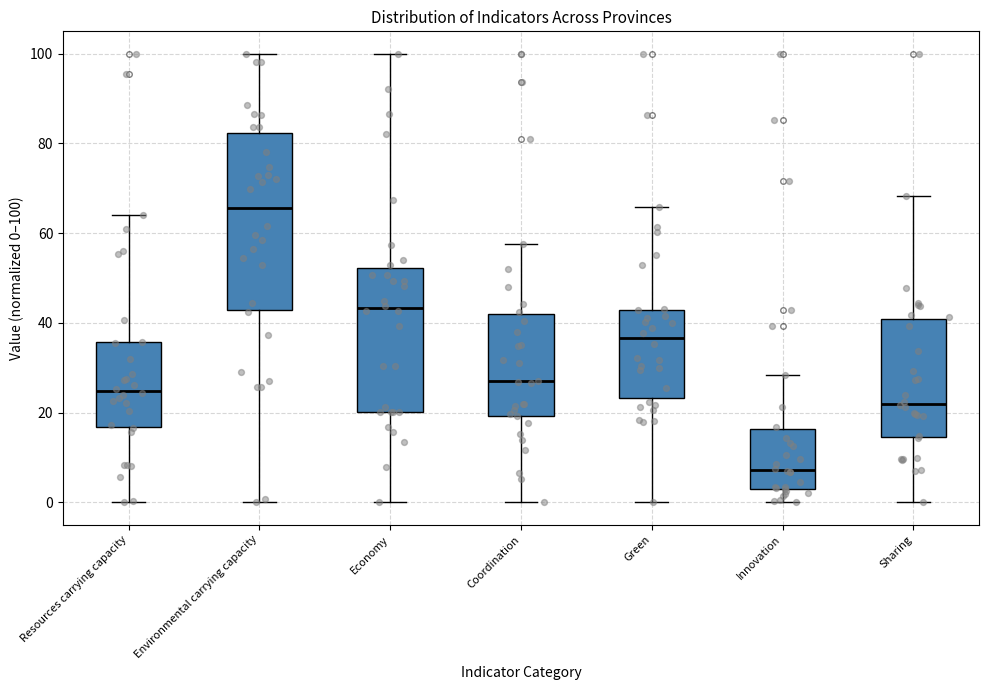

Reading left to right, read every box against the y-axis: the position of its median line, the range the box covers, and the ends of its whiskers. The values are not printed on the chart, so give them approximately, as read against the axis.

Resources carrying capacity: median 24, box 16 to 36, whiskers 0 to 64
Environmental carrying capacity: median 66, box 42 to 82, whiskers 0 to 100
Economy: median 44, box 20 to 52, whiskers 0 to 100
Coordination: median 26, box 20 to 42, whiskers 0 to 58
Green: median 36, box 24 to 42, whiskers 0 to 66
Innovation: median 8, box 2 to 16, whiskers 0 to 28
Sharing: median 22, box 14 to 40, whiskers 0 to 68